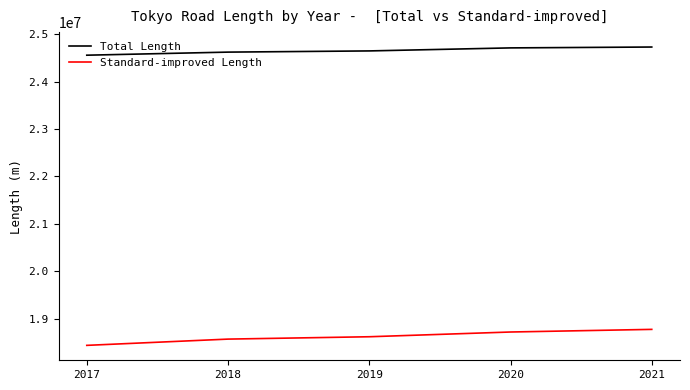

Is the value of Standard-improved Length at 2021 greater than the value of Total Length at 2017?

No